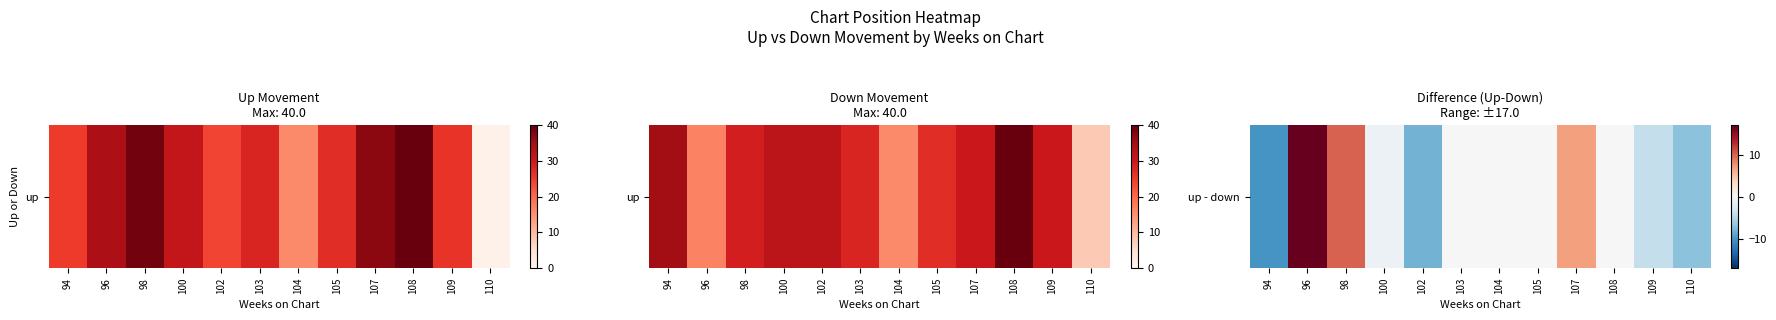

What is the change in value from 94 to 107?

+17